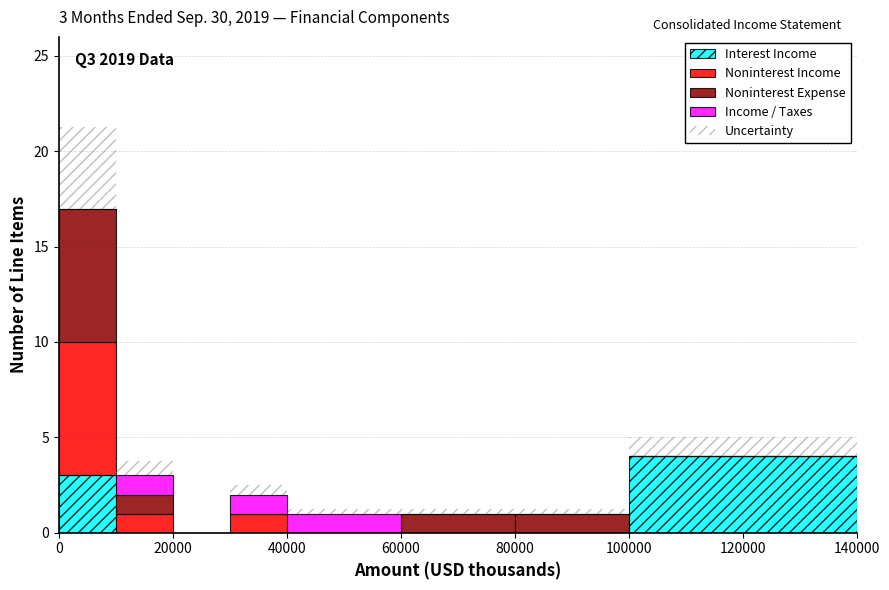

Which range on the x-axis has the tallest stacked bar (by total height)?

0 to 10000